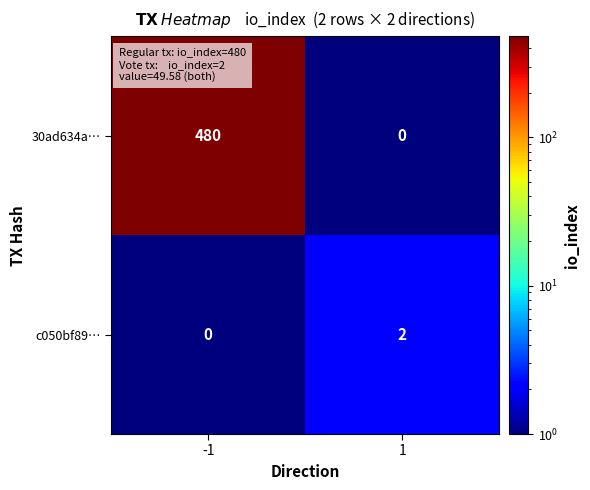

What is the total value across all series at 1?

2